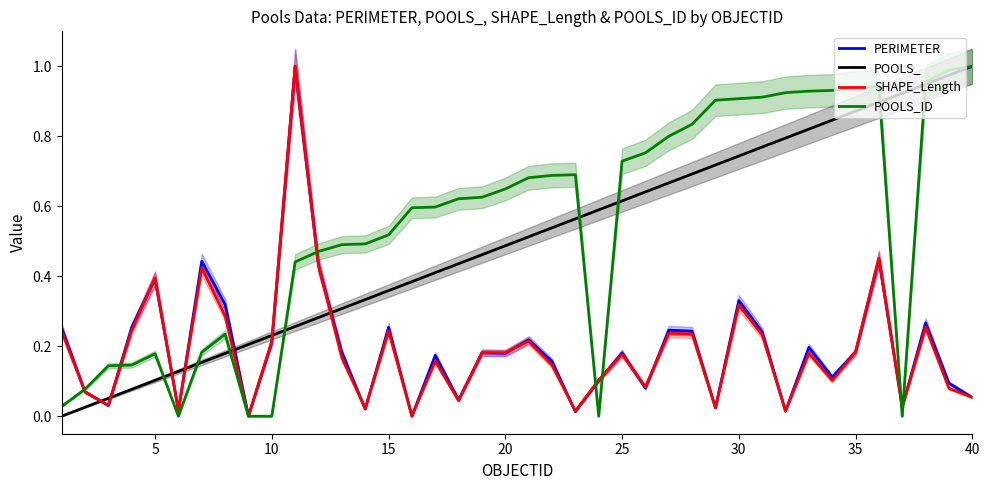

At which label does POOLS_ reach its peak?

40